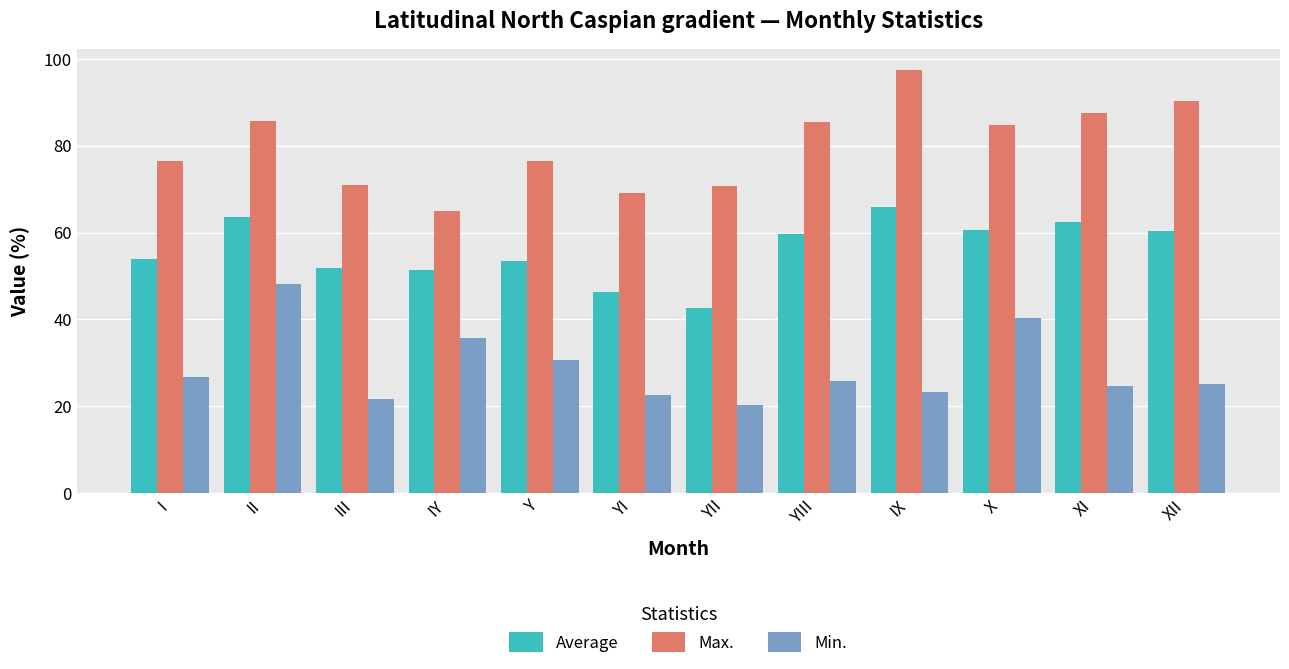

Which label corresponds to the smallest value in the chart?

YII